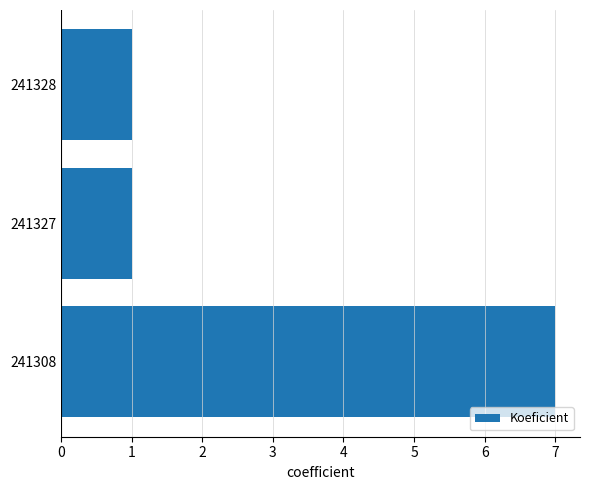

Is it true that the value at 241327 is 1?

True